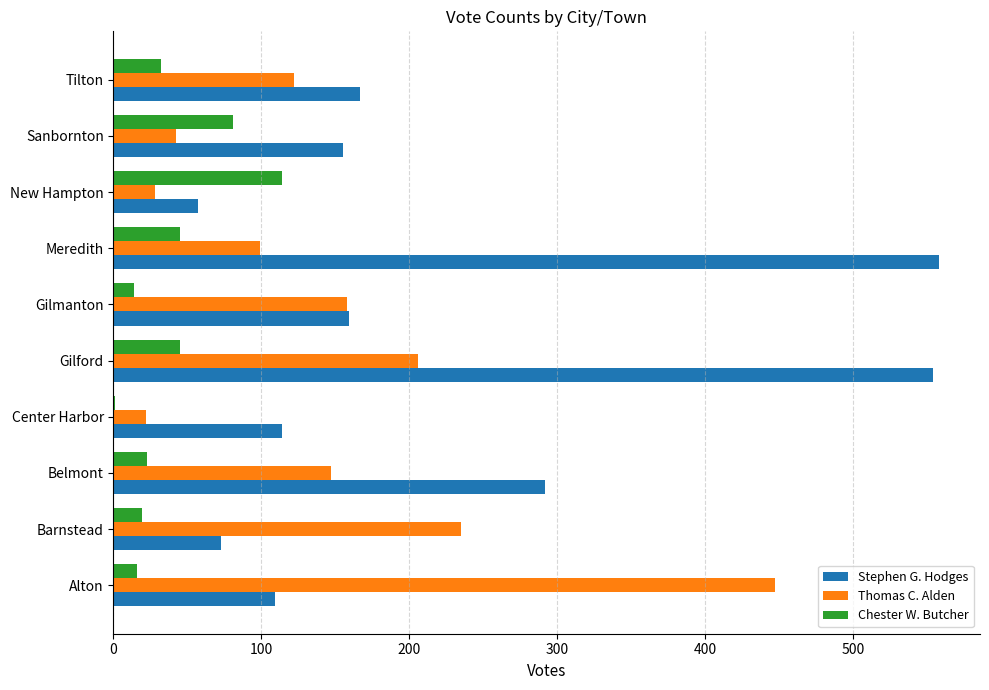

What is the maximum value for Chester W. Butcher?

114